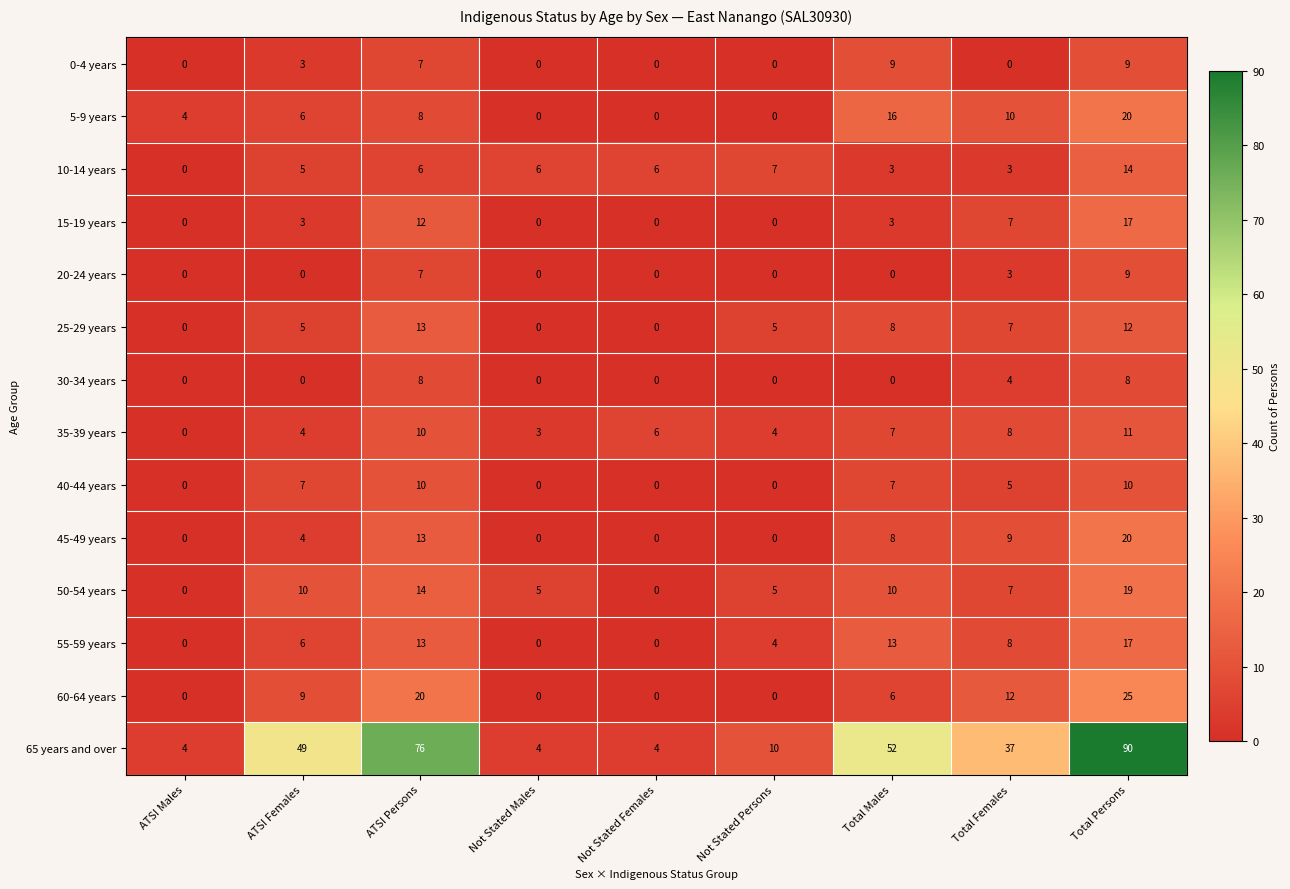

Between Not Stated Males and Total Persons, which series saw the biggest shift?

65 years and over